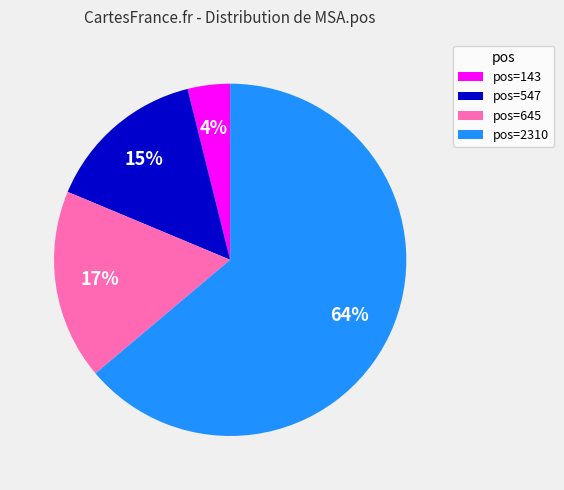

To the nearest percent, what is the average slice percentage?

25%